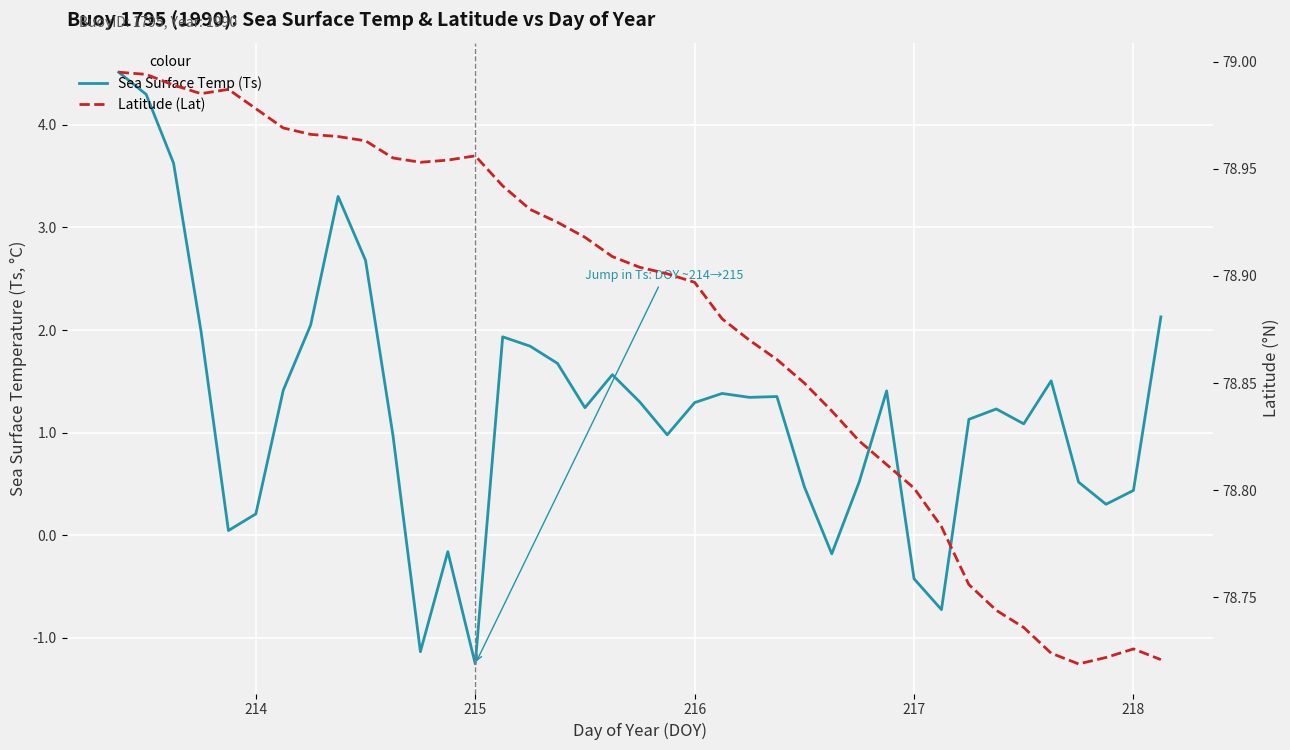

Reading left to right, extract all data points from this chart.

Sea Surface Temp (Ts): 4.5	4.3	3.6	2.0	0.0	0.2	1.4	2.0	3.3	2.7	1.0	-1.1	-0.2	-1.3	1.9	1.8	1.7	1.2	1.6	1.3	1.0	1.3	1.4	1.3	1.4	0.5	-0.2	0.5	1.4	-0.4	-0.7	1.1	1.2	1.1	1.5	0.5	0.3	0.4	2.1
Latitude (Lat): 79.0	79.0	79.0	79.0	79.0	79.0	79.0	79.0	79.0	79.0	79.0	79.0	79.0	79.0	78.9	78.9	78.9	78.9	78.9	78.9	78.9	78.9	78.9	78.9	78.9	78.8	78.8	78.8	78.8	78.8	78.8	78.8	78.7	78.7	78.7	78.7	78.7	78.7	78.7